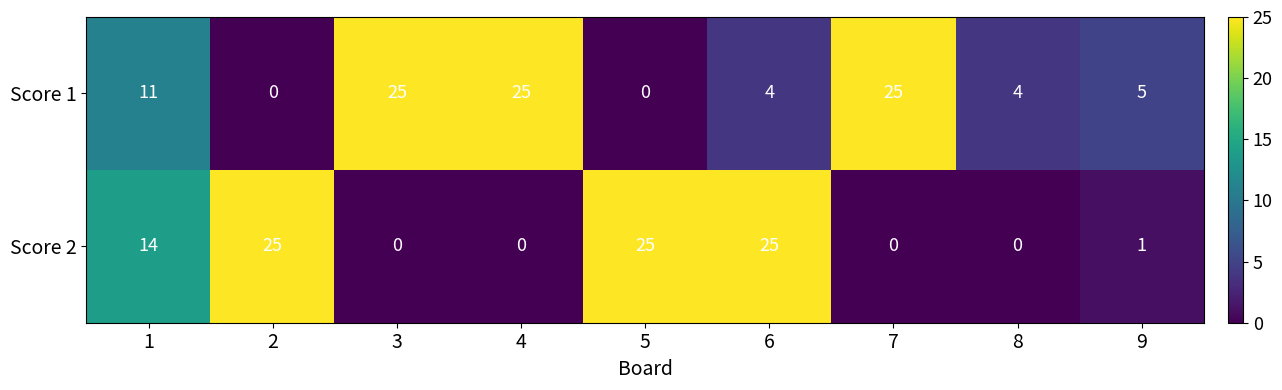

The value of Score 2 at 7 is 0. True or false?

True